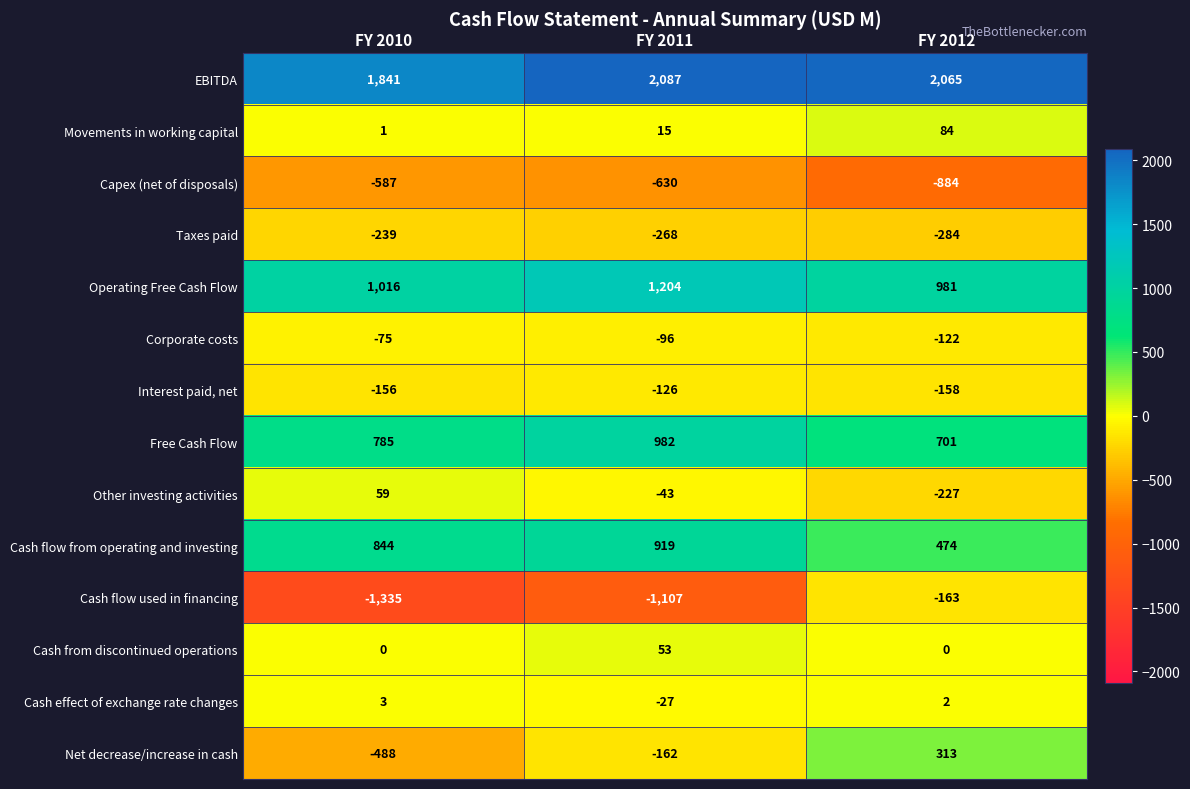

Which category has the lowest value across all series?

FY 2010